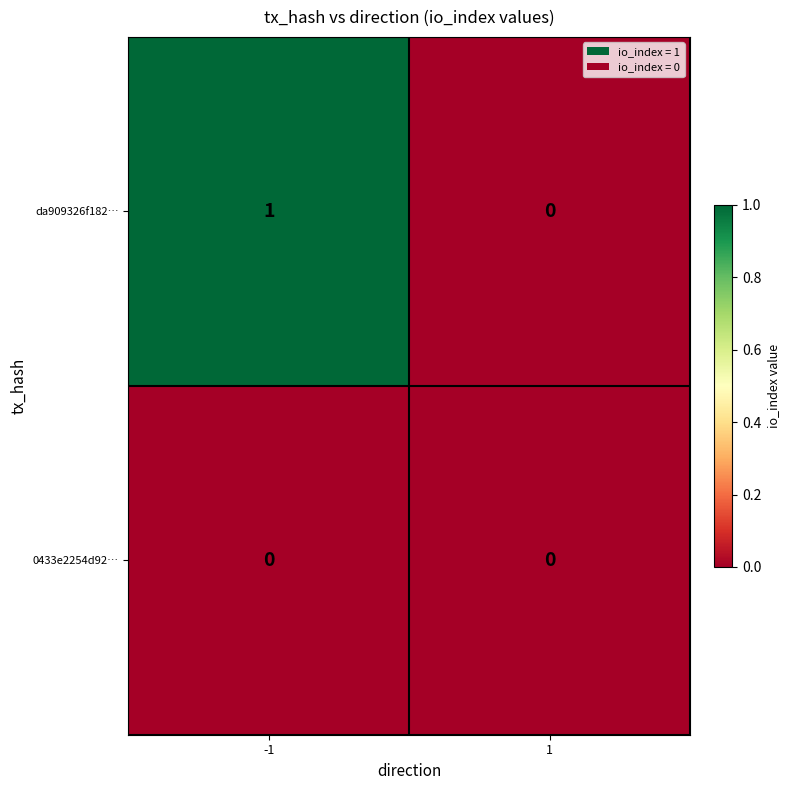

The value of da909326f182… at 1 is 0. True or false?

True